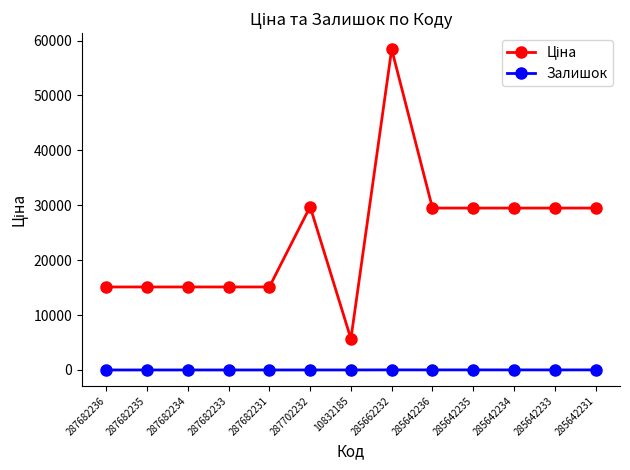

How many series are shown in this chart?

2